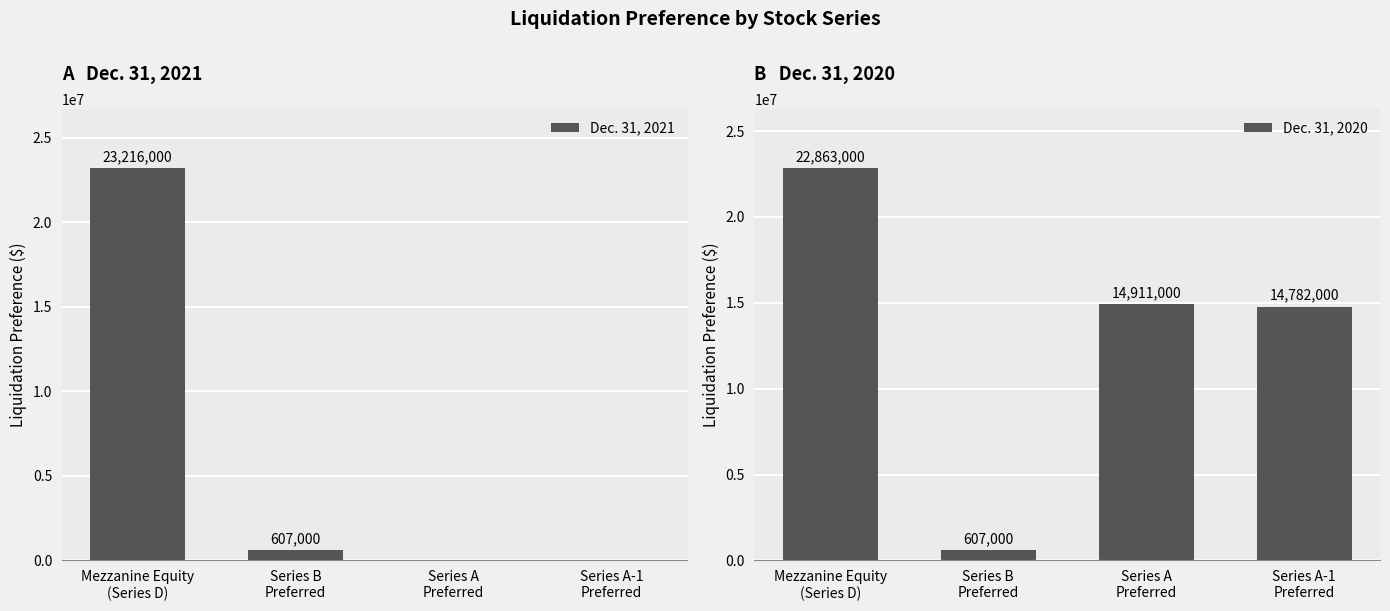

Is it true that Dec. 31, 2021 equals 0 at Series A
Preferred?

True